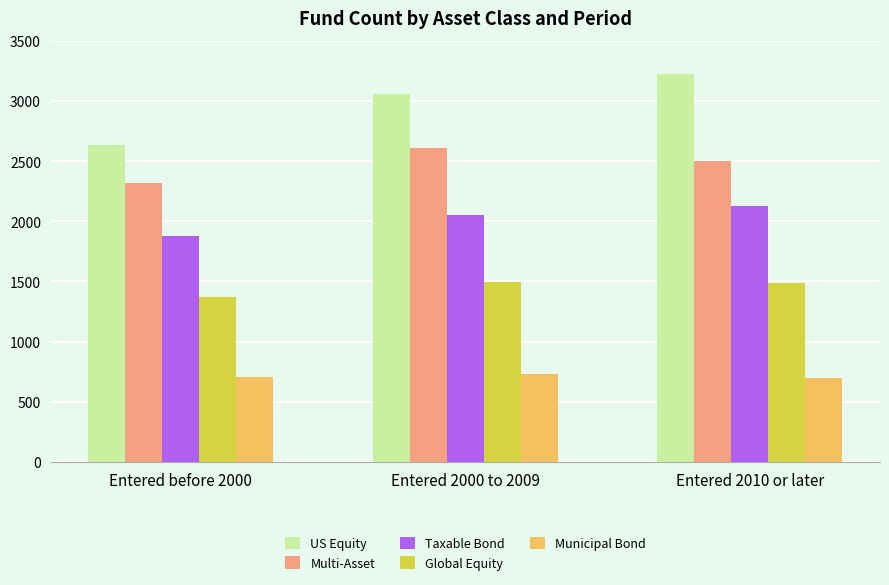

What is the spread (max minus min) of values at Entered 2000 to 2009?

2324